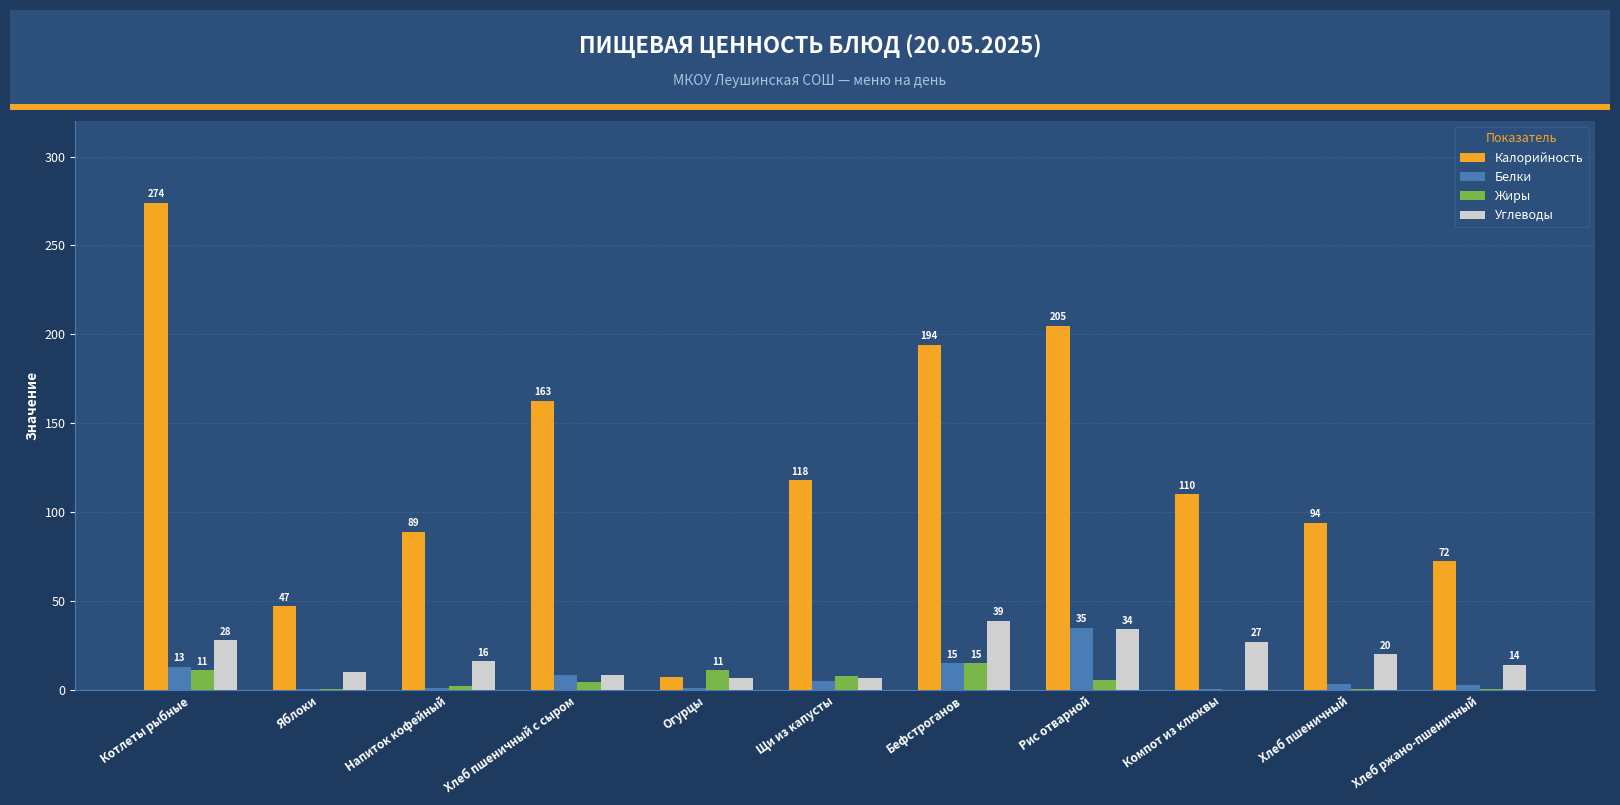

Between Котлеты рыбные and Хлеб ржано-пшеничный, which series saw the biggest shift?

Калорийность